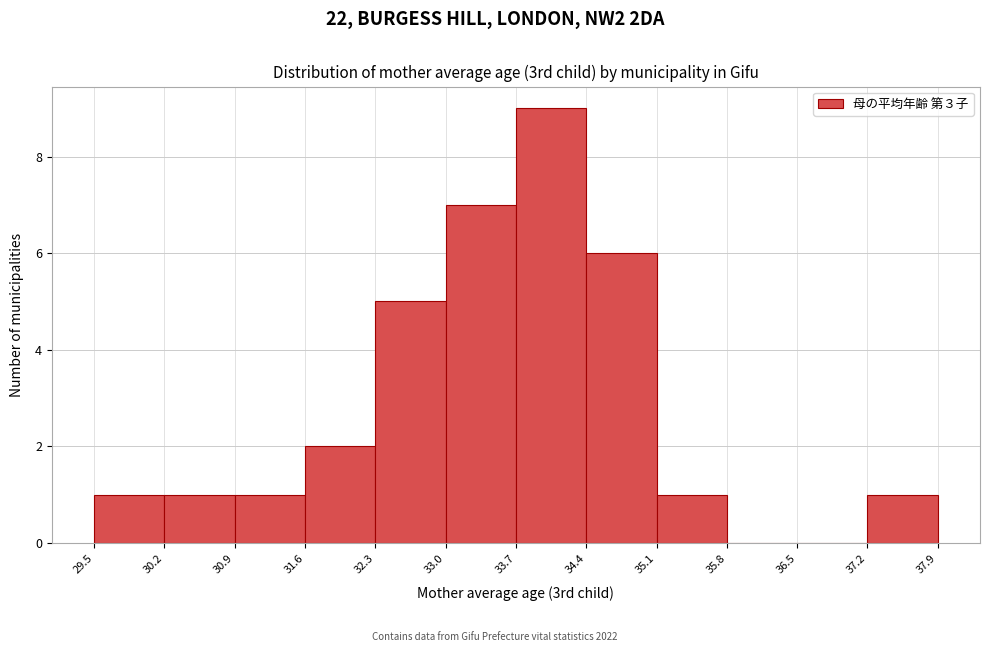

How tall is the bar that spans 30.2 to 30.9 on the x-axis? The values are not printed on the chart, so give them approximately, as read against the axis.

1